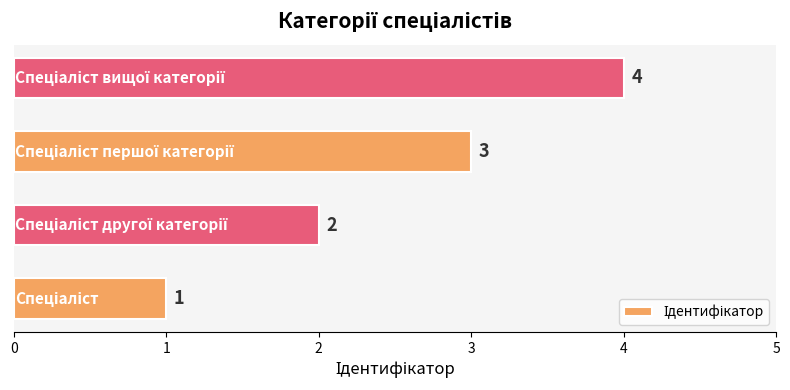

What is the maximum value shown in the chart?

4